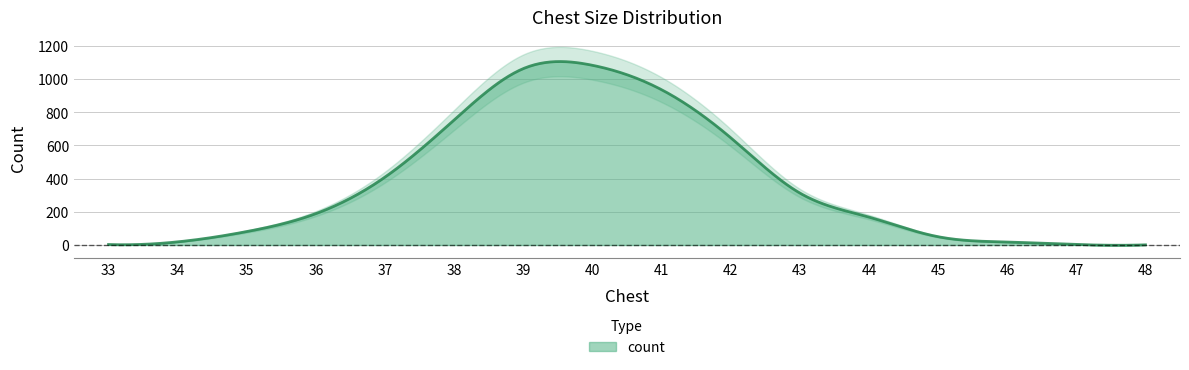

How many data points are less than 189?

8